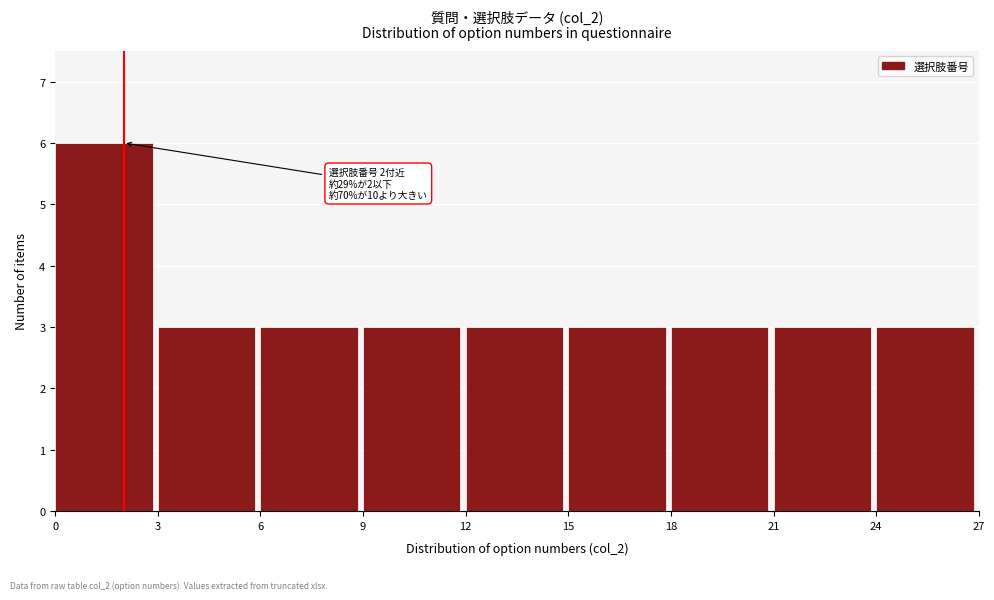

Over which range of the x-axis is the bar tallest?

0 to 3